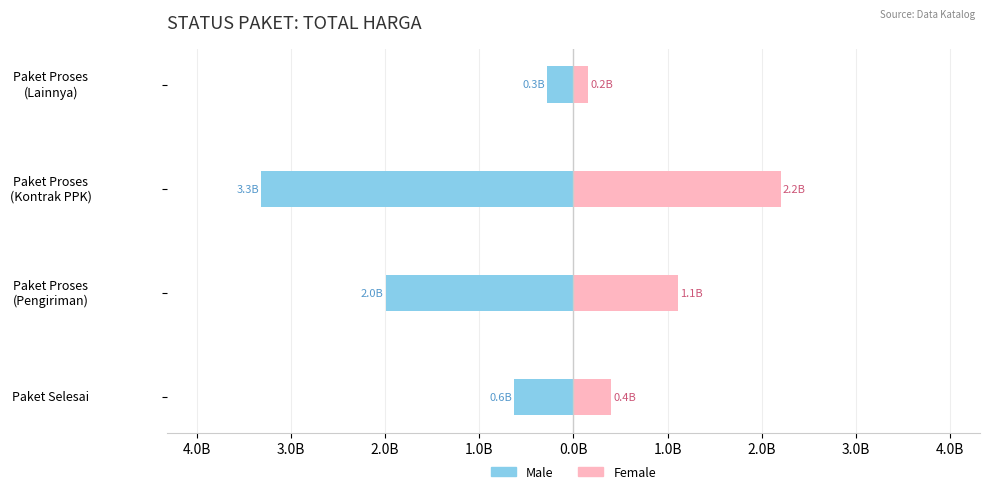

How many data points in Female are less than 1?

2